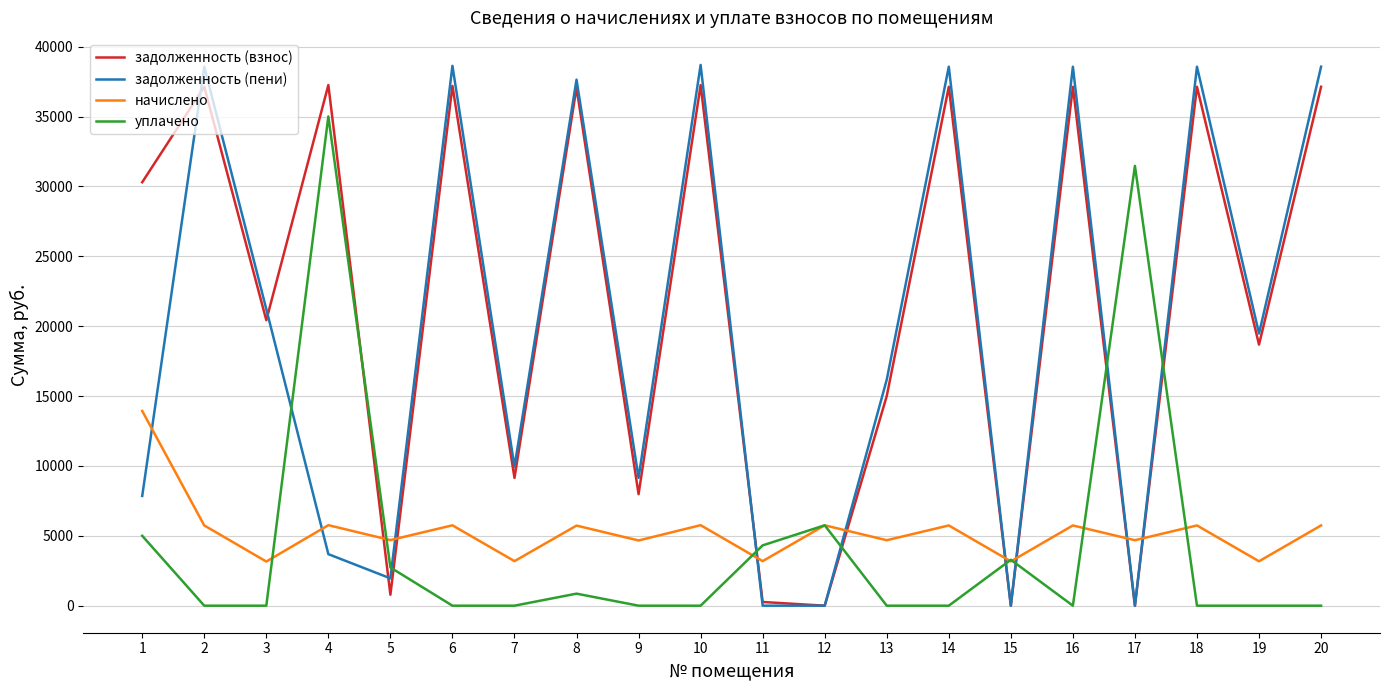

Does the chart display data point markers on the line(s)?

No